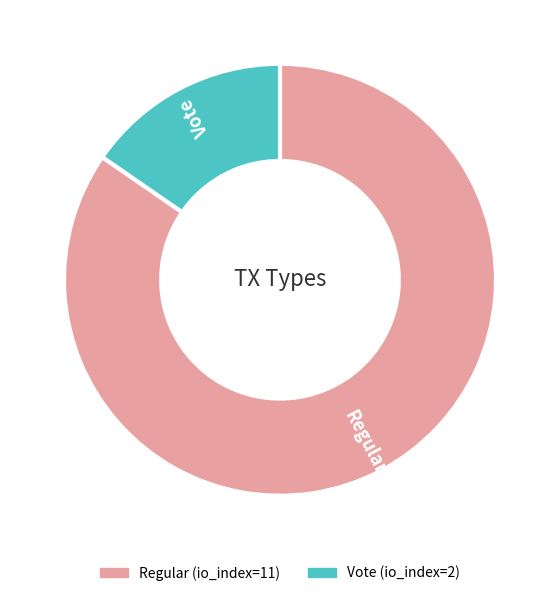

Do Vote and Regular together represent more than half of the pie?

Yes